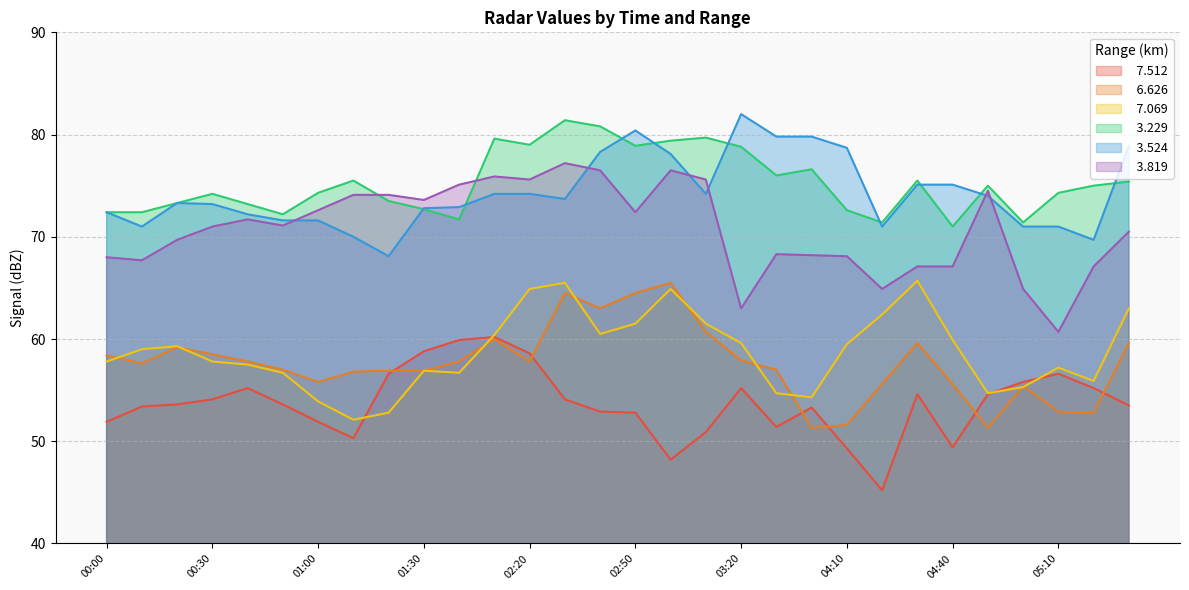

True or false:   6.626 and   3.524 intersect in this chart.

False